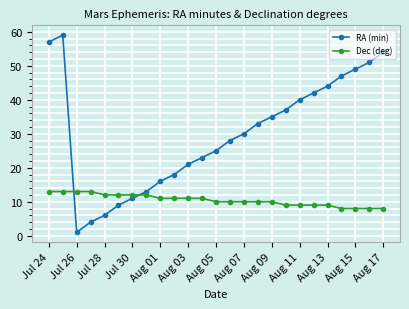

Which series ends up on top after the final intersection of Dec (deg) and RA (min)?

RA (min)